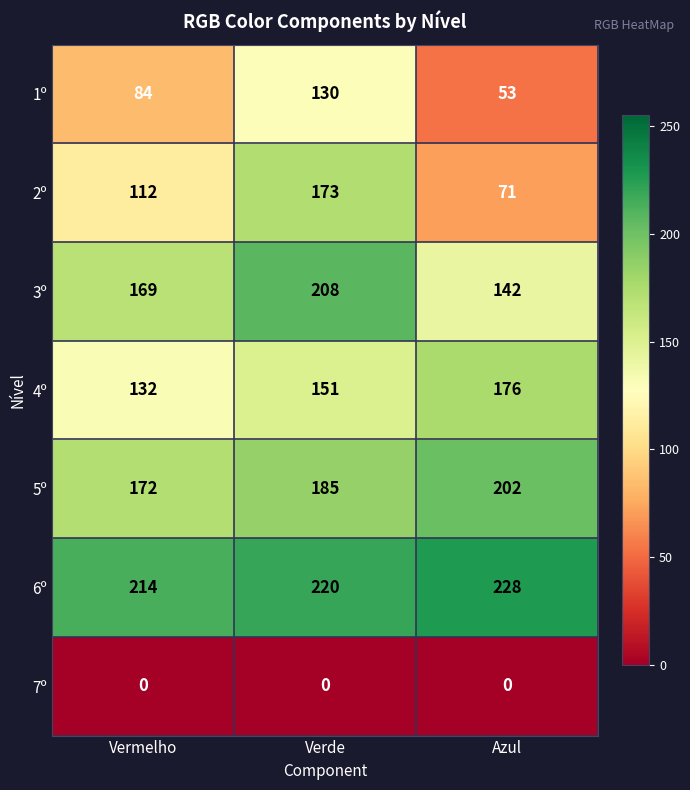

What is the maximum value shown in the chart?

228